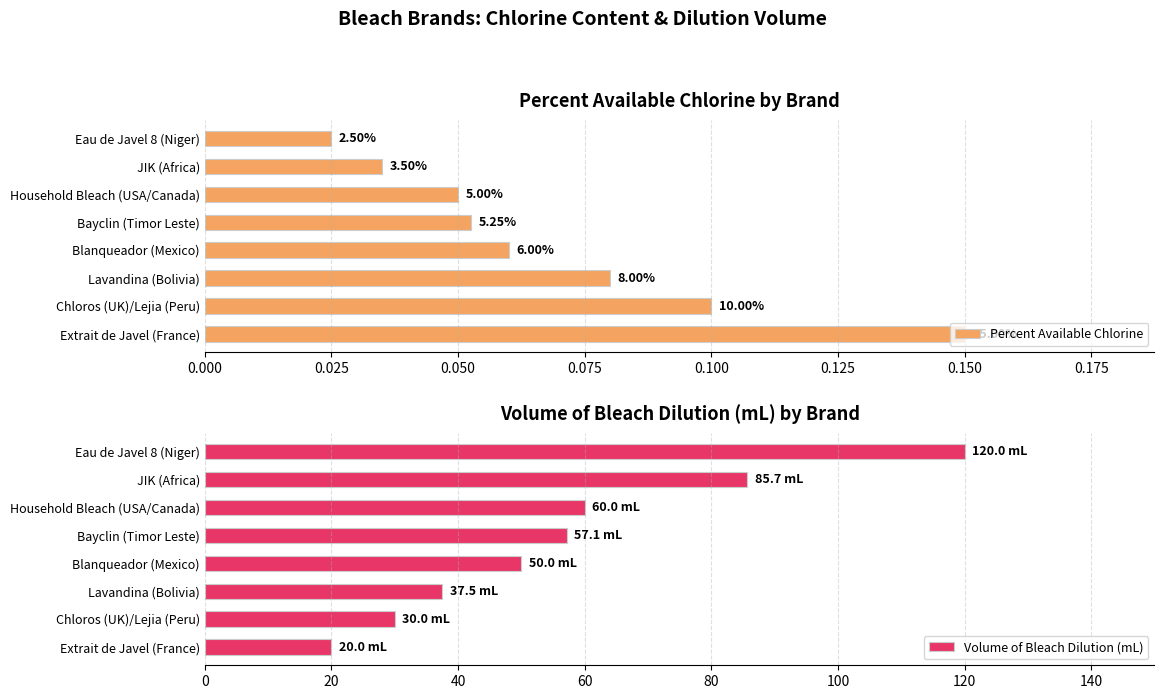

How many bars are there in each group?

2